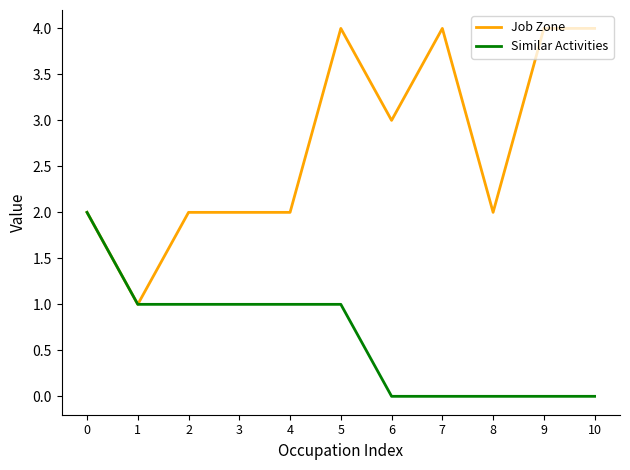

Reading right to left, extract all data points from this chart.

Job Zone: 10=4	9=4	8=2	7=4	6=3	5=4	4=2	3=2	2=2	1=1	0=2
Similar Activities: 10=0	9=0	8=0	7=0	6=0	5=1	4=1	3=1	2=1	1=1	0=2